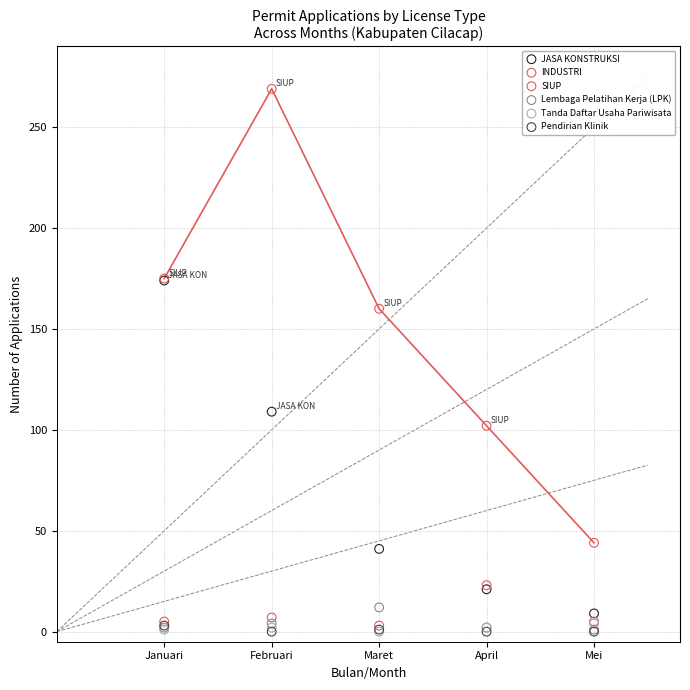

In the SIUP series, what Y value is closest to 156?

160